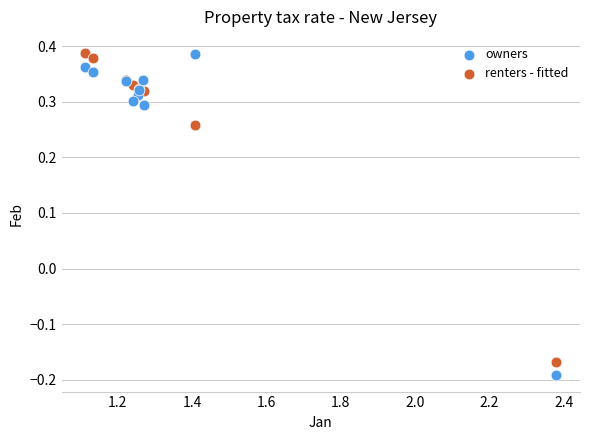

Which series has the widest spread of Y values?

owners